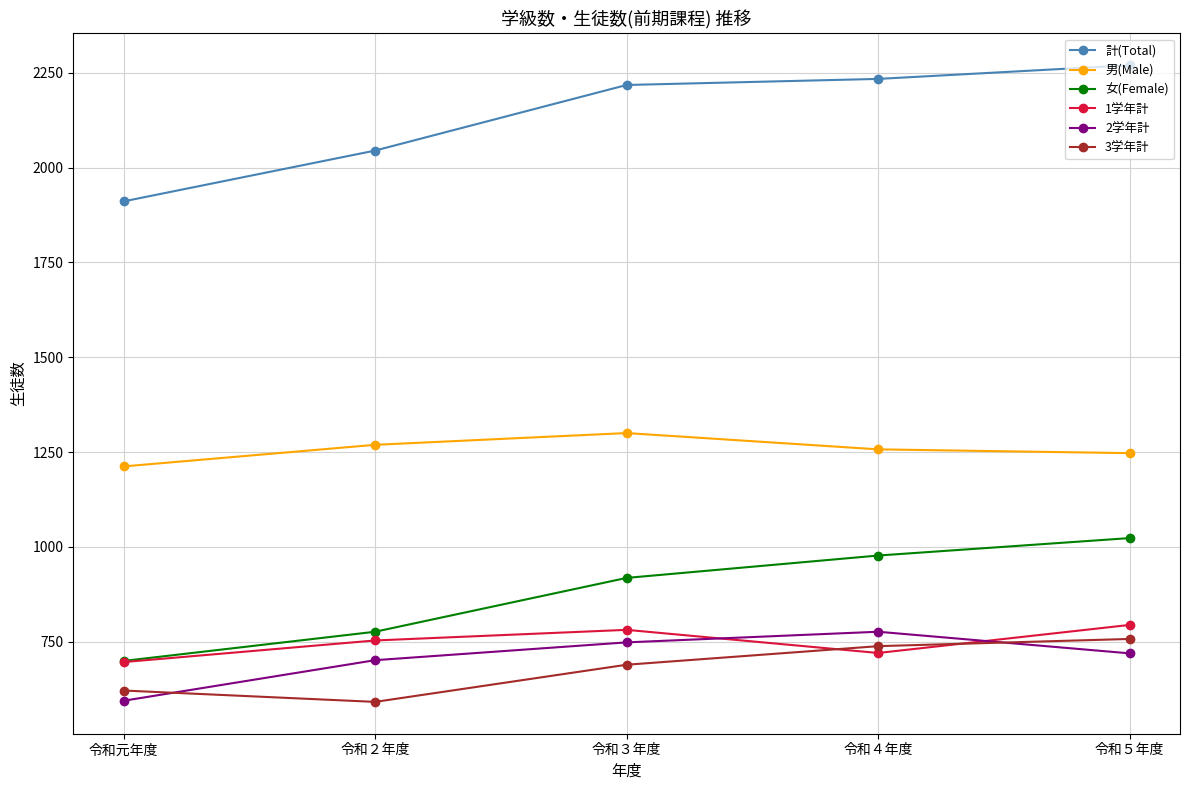

Reading left to right, list all the values displayed in this chart.

計(Total): 令和元年度=1911	令和２年度=2045	令和３年度=2218	令和４年度=2234	令和５年度=2270
男(Male): 令和元年度=1212	令和２年度=1269	令和３年度=1300	令和４年度=1257	令和５年度=1247
女(Female): 令和元年度=699	令和２年度=776	令和３年度=918	令和４年度=977	令和５年度=1023
1学年計: 令和元年度=696	令和２年度=753	令和３年度=781	令和４年度=720	令和５年度=794
2学年計: 令和元年度=594	令和２年度=701	令和３年度=748	令和４年度=776	令和５年度=719
3学年計: 令和元年度=621	令和２年度=591	令和３年度=689	令和４年度=738	令和５年度=757